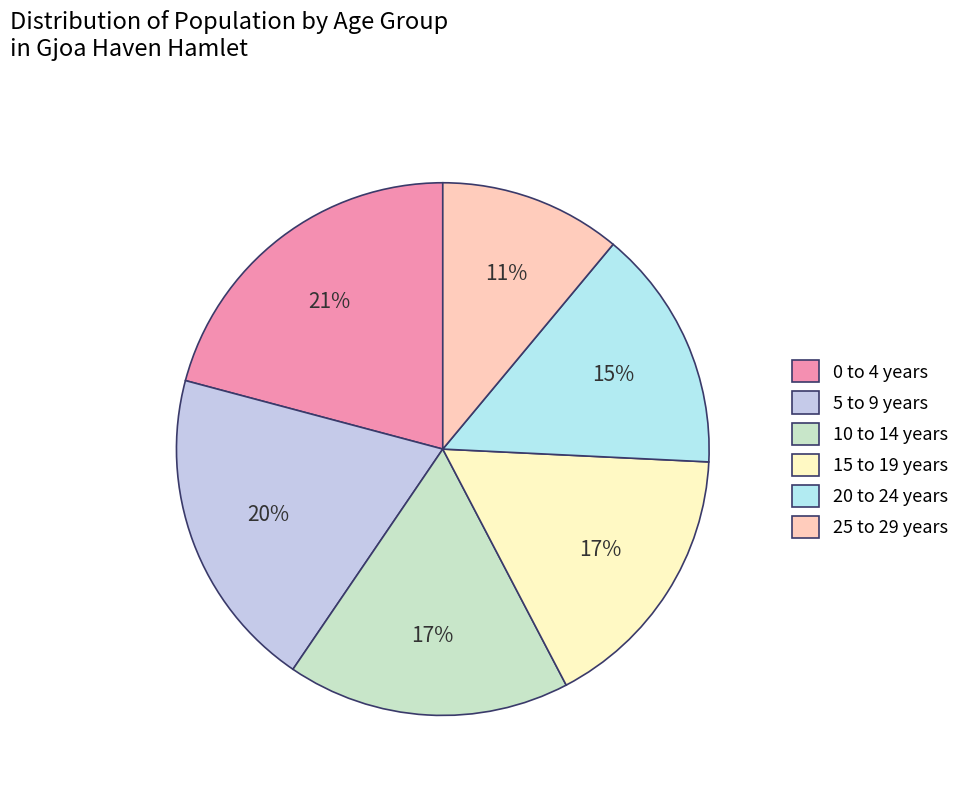

To the nearest percent, what is the difference between the 25 to 29 years and 10 to 14 years slice percentages?

6%